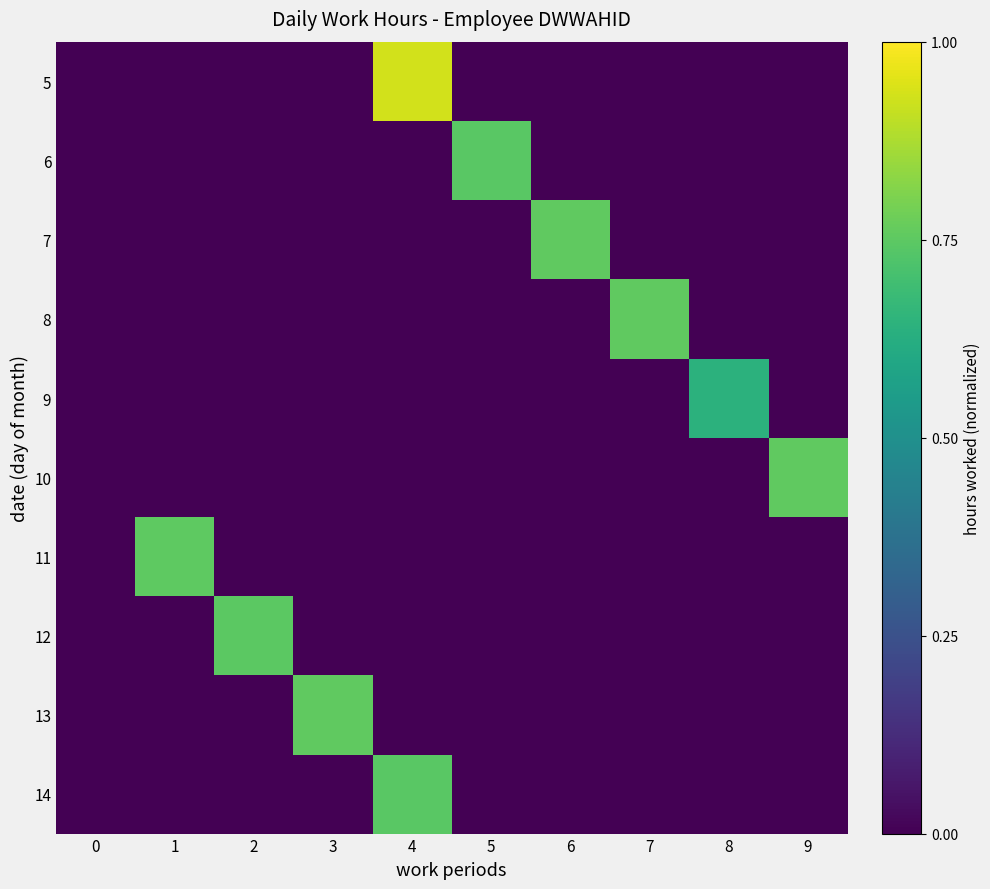

Reading right to left, extract all data points from this chart.

5: 9=0.0	8=0.0	7=0.0	6=0.0	5=0.0	4=0.9	3=0.0	2=0.0	1=0.0	0=0.0
6: 9=0.0	8=0.0	7=0.0	6=0.0	5=0.7	4=0.0	3=0.0	2=0.0	1=0.0	0=0.0
7: 9=0.0	8=0.0	7=0.0	6=0.8	5=0.0	4=0.0	3=0.0	2=0.0	1=0.0	0=0.0
8: 9=0.0	8=0.0	7=0.8	6=0.0	5=0.0	4=0.0	3=0.0	2=0.0	1=0.0	0=0.0
9: 9=0.0	8=0.6	7=0.0	6=0.0	5=0.0	4=0.0	3=0.0	2=0.0	1=0.0	0=0.0
10: 9=0.8	8=0.0	7=0.0	6=0.0	5=0.0	4=0.0	3=0.0	2=0.0	1=0.0	0=0.0
11: 9=0.0	8=0.0	7=0.0	6=0.0	5=0.0	4=0.0	3=0.0	2=0.0	1=0.8	0=0.0
12: 9=0.0	8=0.0	7=0.0	6=0.0	5=0.0	4=0.0	3=0.0	2=0.7	1=0.0	0=0.0
13: 9=0.0	8=0.0	7=0.0	6=0.0	5=0.0	4=0.0	3=0.8	2=0.0	1=0.0	0=0.0
14: 9=0.0	8=0.0	7=0.0	6=0.0	5=0.0	4=0.7	3=0.0	2=0.0	1=0.0	0=0.0